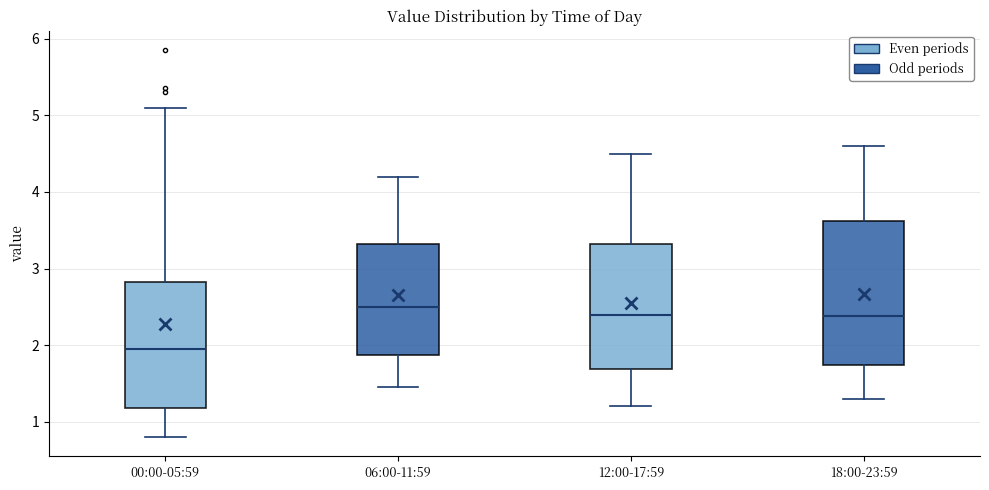

Reading left to right, transcribe this box plot: for each box, give where its median line is, the range the box spans, and where its two whiskers end, as read against the y-axis. The values are not printed on the chart, so give them approximately, as read against the axis.

00:00-05:59: median 2.0, box 1.2 to 2.8, whiskers 0.8 to 5.1
06:00-11:59: median 2.5, box 1.9 to 3.3, whiskers 1.5 to 4.2
12:00-17:59: median 2.4, box 1.7 to 3.3, whiskers 1.2 to 4.5
18:00-23:59: median 2.4, box 1.7 to 3.6, whiskers 1.3 to 4.6